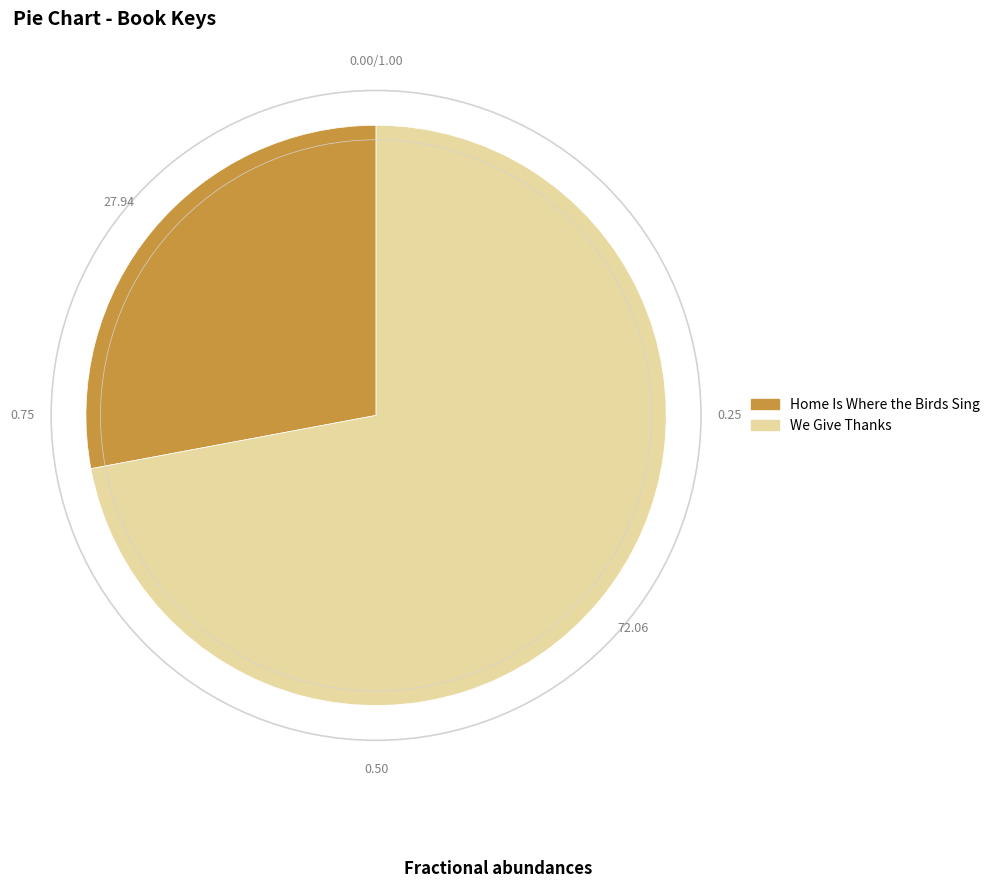

Which category has the biggest portion of the pie?

We Give Thanks